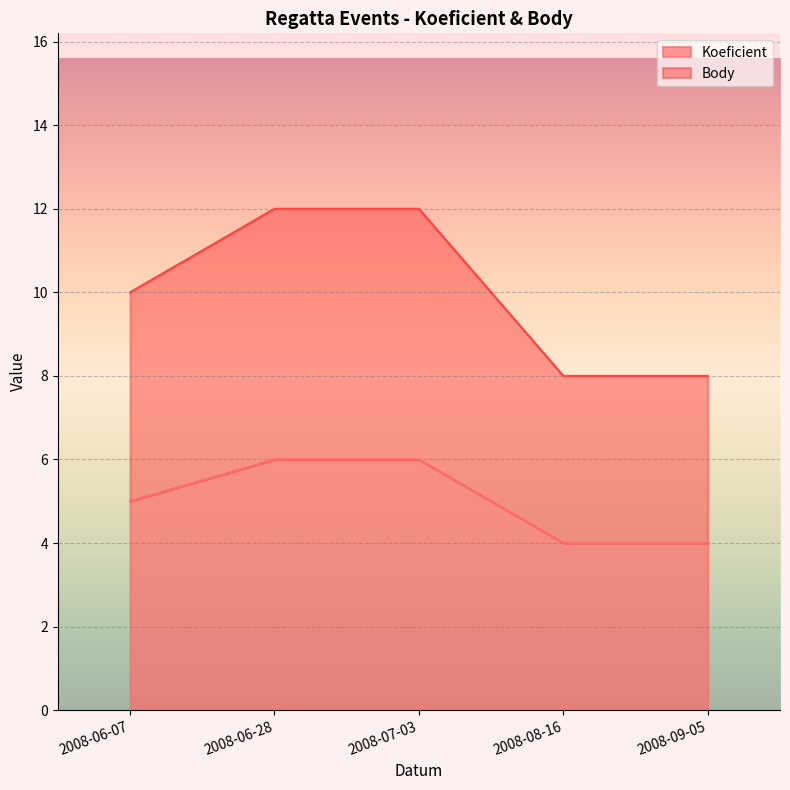

Reading left to right, extract all data points from this chart.

Koeficient: 2008-06-07=5	2008-06-28=6	2008-07-03=6	2008-08-16=4	2008-09-05=4
Body: 2008-06-07=10	2008-06-28=12	2008-07-03=12	2008-08-16=8	2008-09-05=8